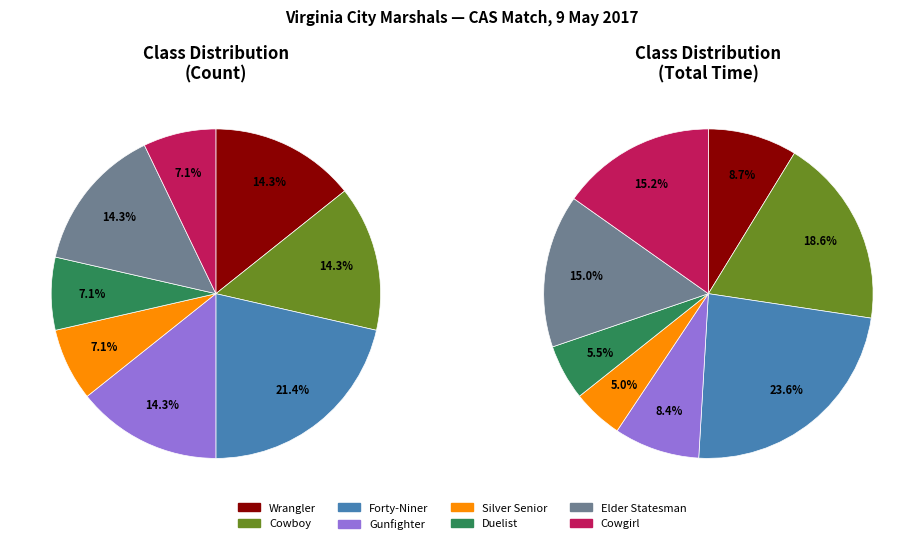

To the nearest percent, what is the difference between the Silver Senior and Wrangler slice percentages?

7%